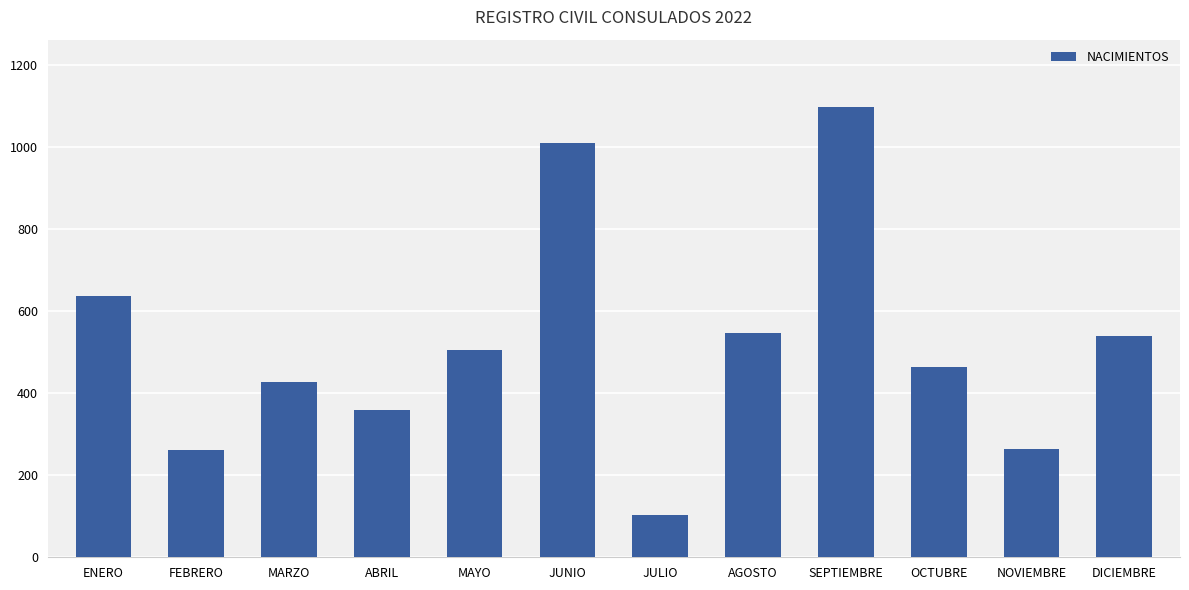

What is the change in value from FEBRERO to DICIEMBRE?

+277